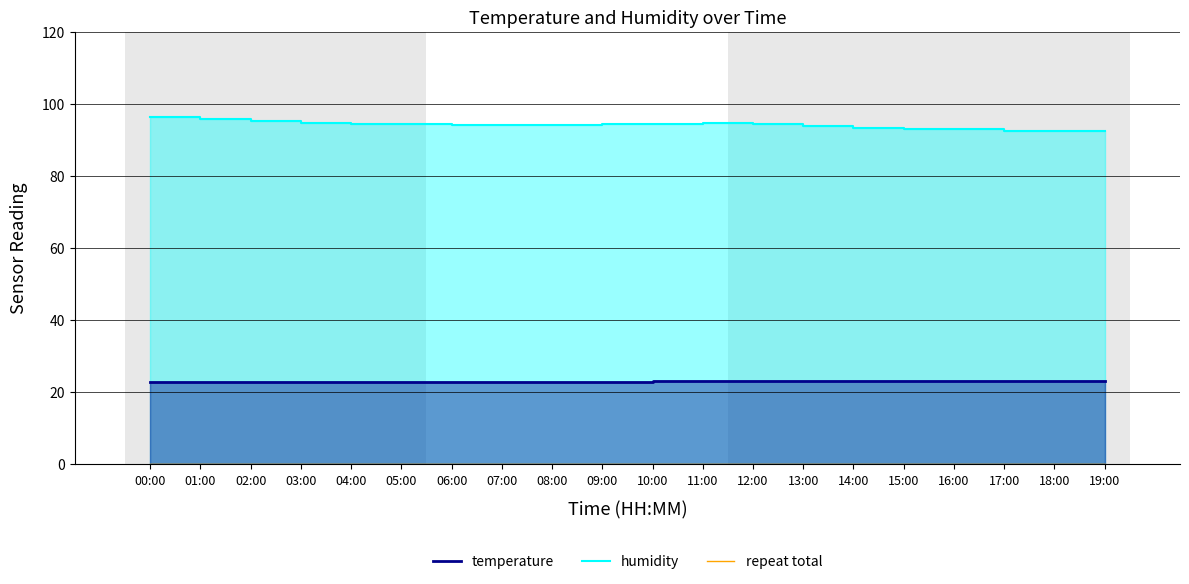

What is the spread (max minus min) of values at 08:00?

71.2